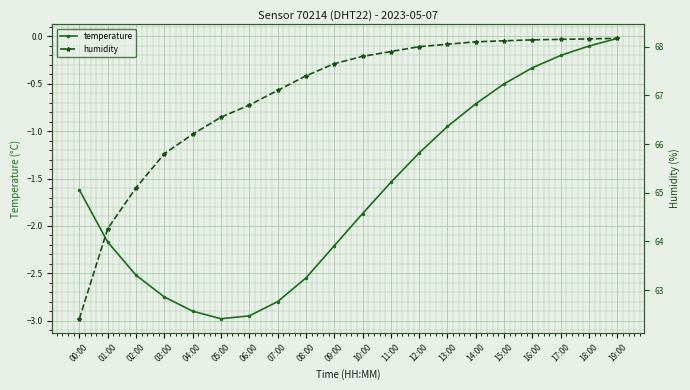

Which series has the largest total across all categories?

humidity